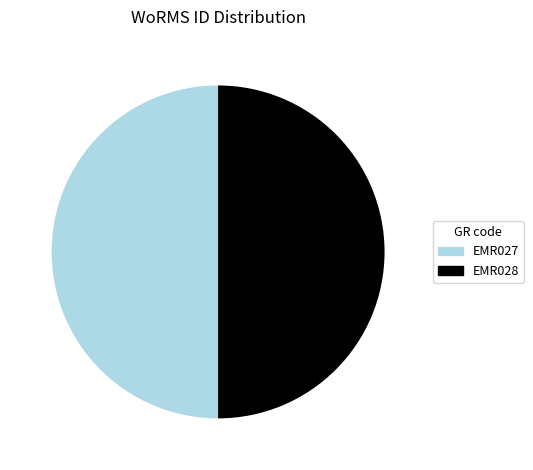

How many segments does this pie chart have?

2